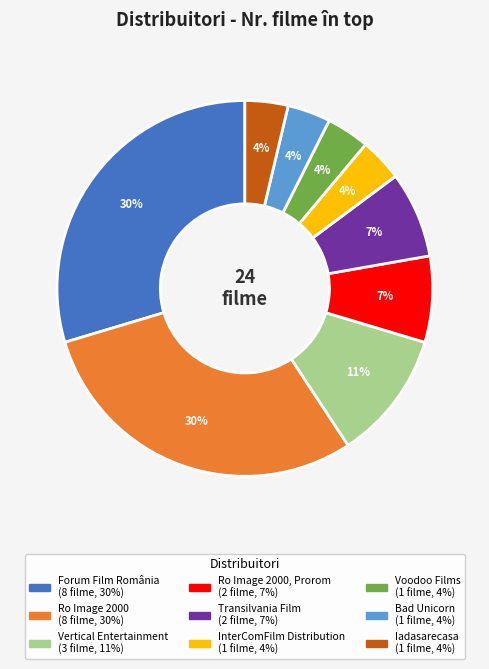

To the nearest percent, what is the difference between the largest and smallest slice percentages?

26%